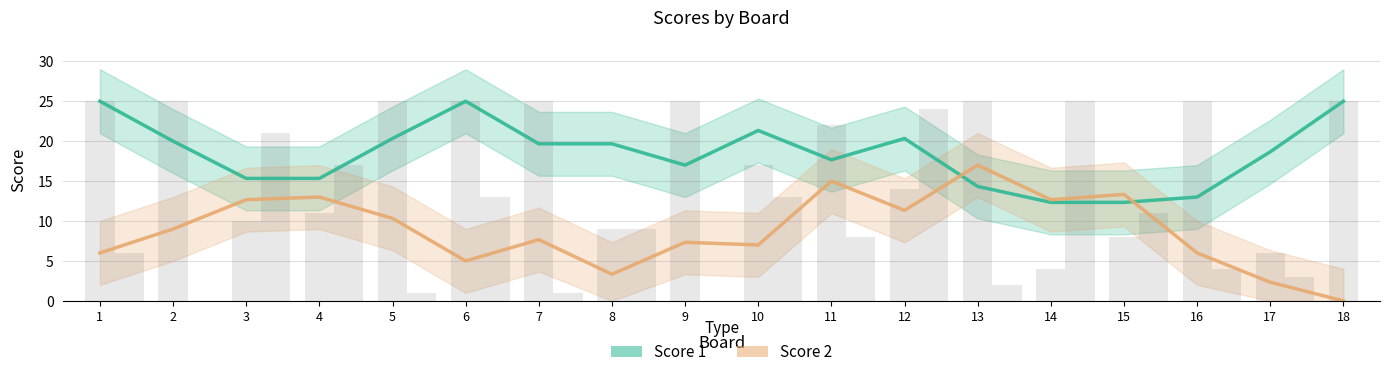

What is the greatest value displayed?

25.0